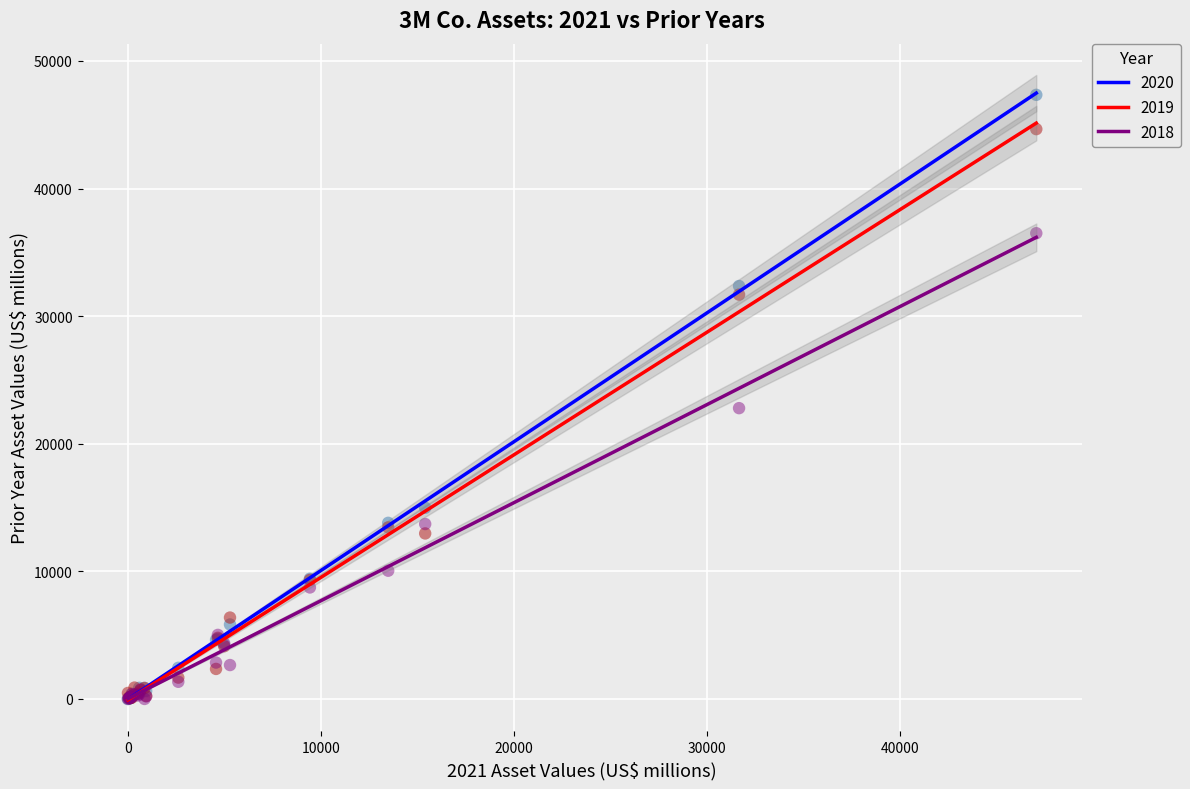

Across all series, what Y value is closest to 23672?

22791